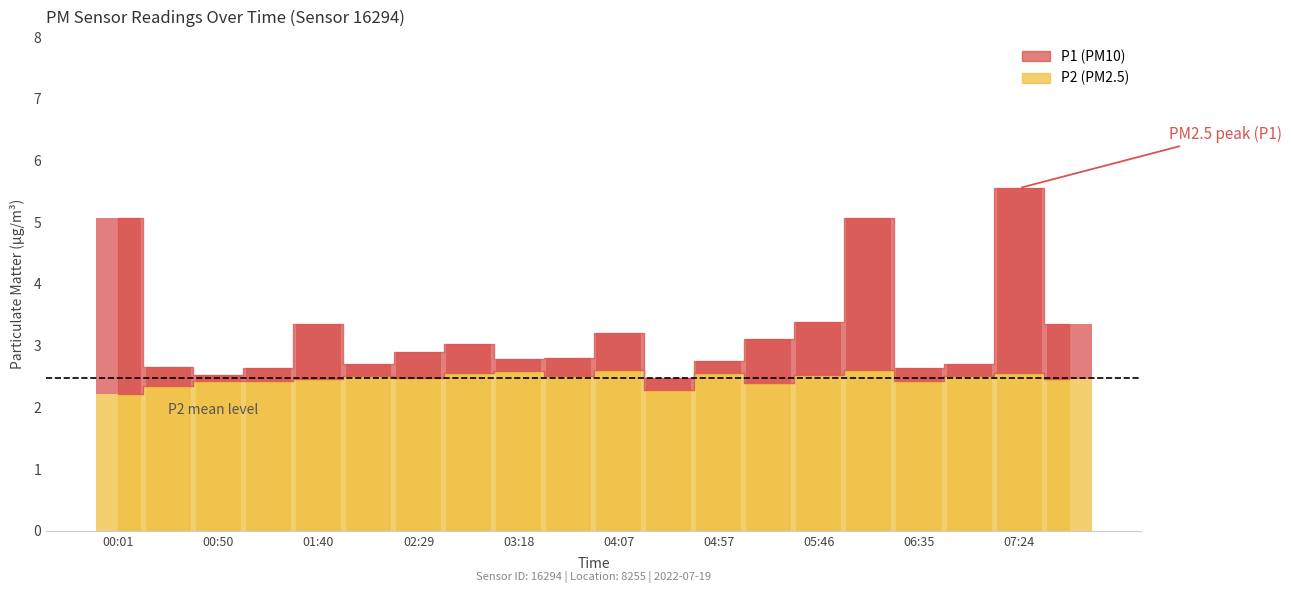

What is the label of the 20th bar from the left?

07:49